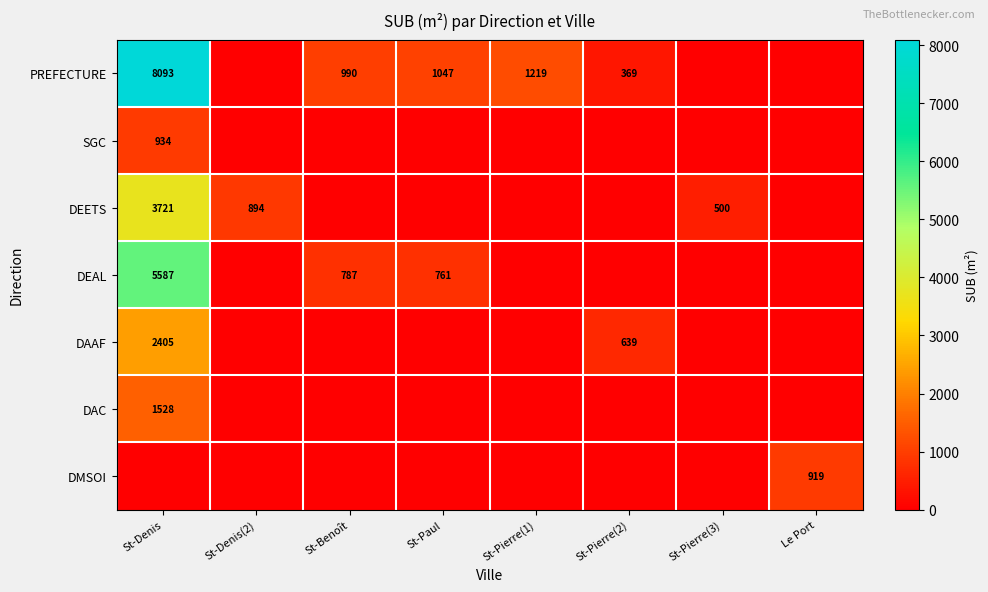

True or false: DAAF has a value of 214 at St-Pierre(2).

False